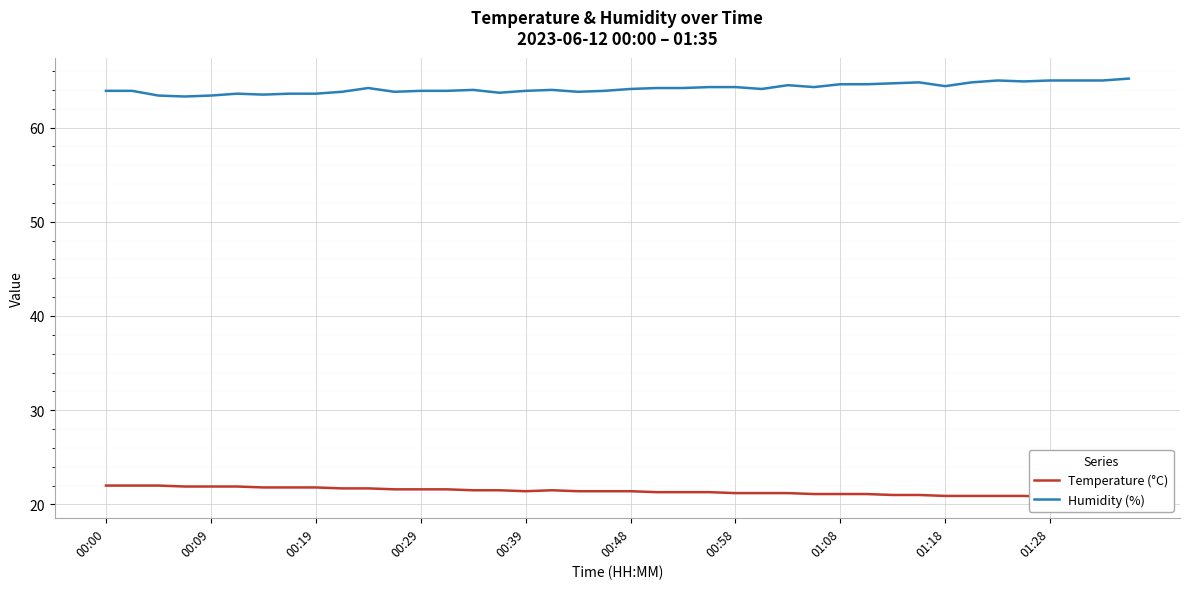

True or false: Temperature (°C) and Humidity (%) intersect in this chart.

False